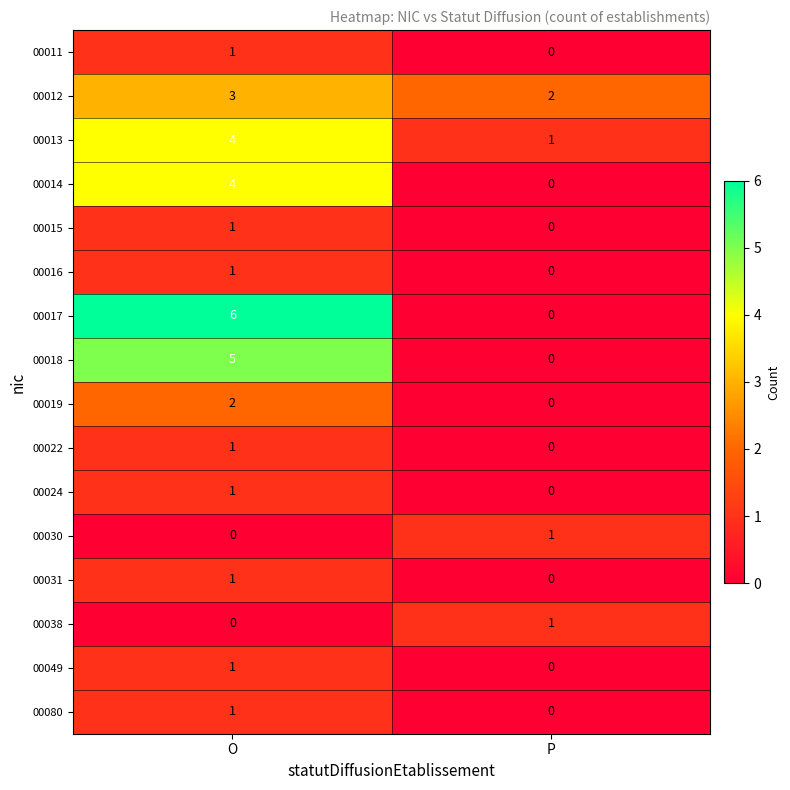

Is it true that 00024 equals 0 at P?

True